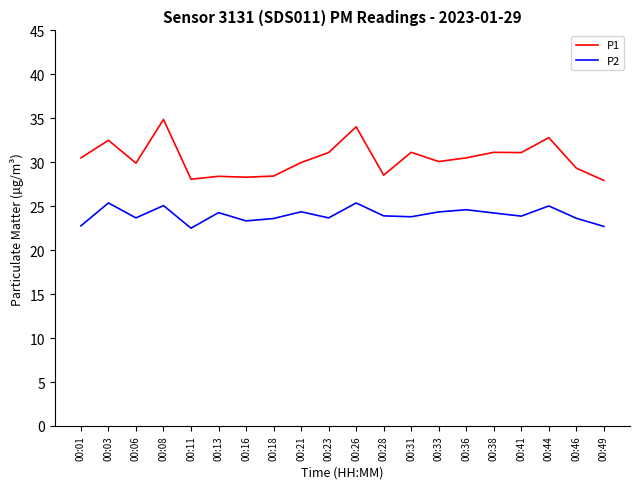

Where does the P2 series first go above 23?

00:03